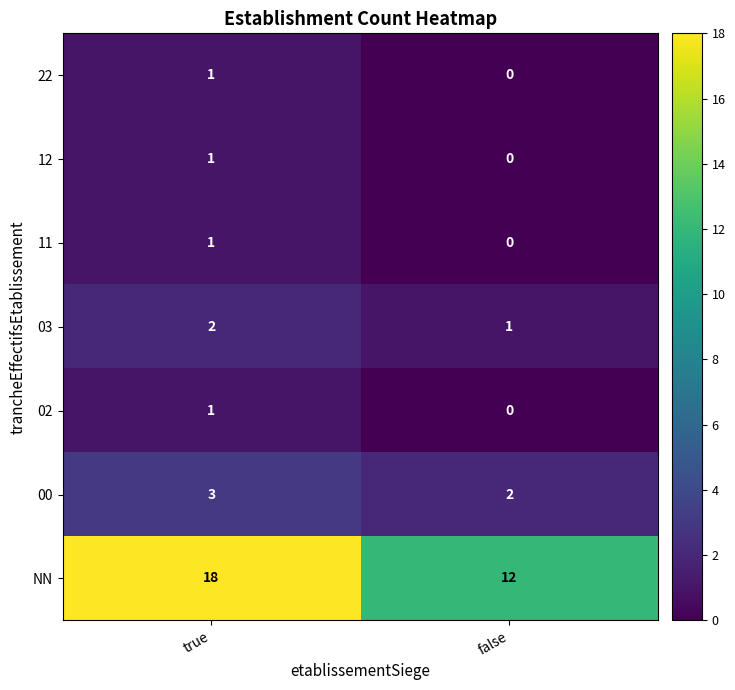

At how many categories does at least one series exceed 3?

2